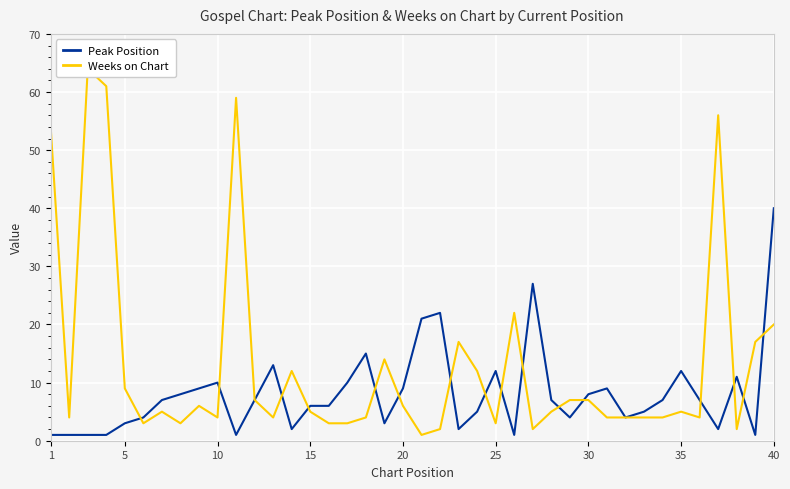

Which category has the highest value in the Peak Position series?

40